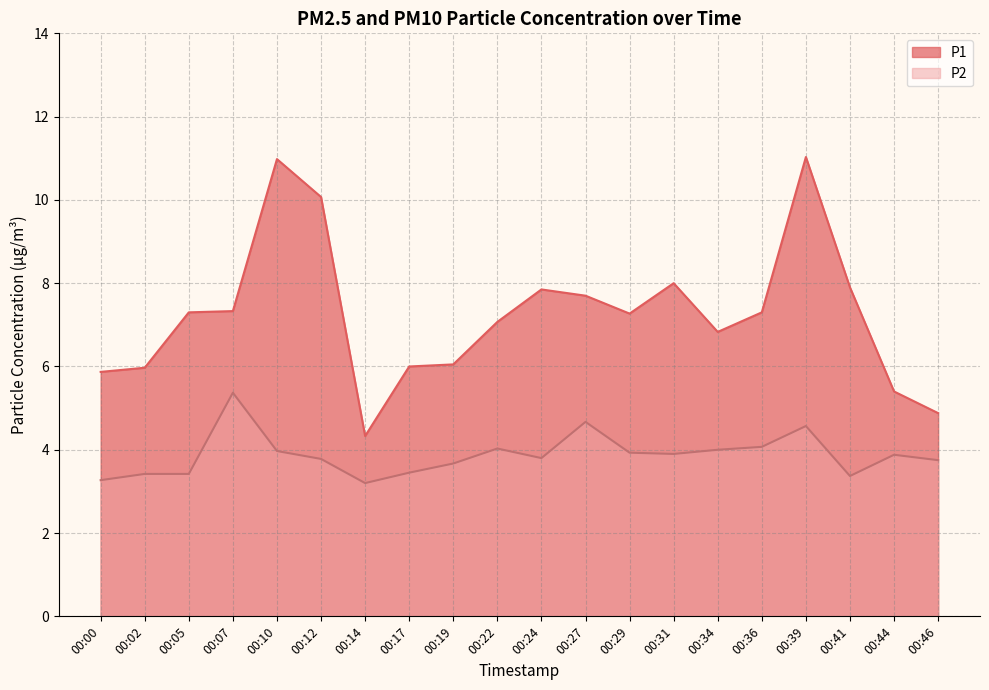

True or false: P1 and P2 intersect in this chart.

False